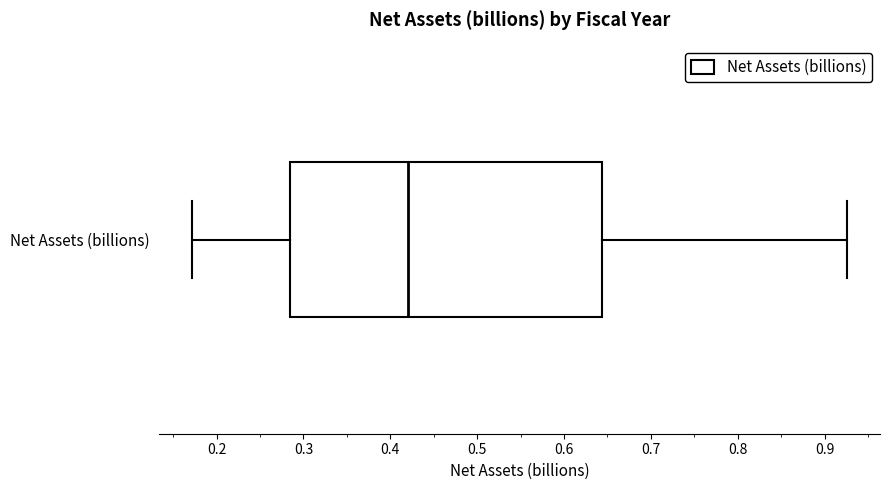

Transcribe this box plot: give where the median line is, the range the box spans, and where the two whiskers end, as read against the x-axis. The values are not printed on the chart, so give them approximately, as read against the axis.

median 0.42, box 0.28 to 0.64, whiskers 0.17 to 0.93